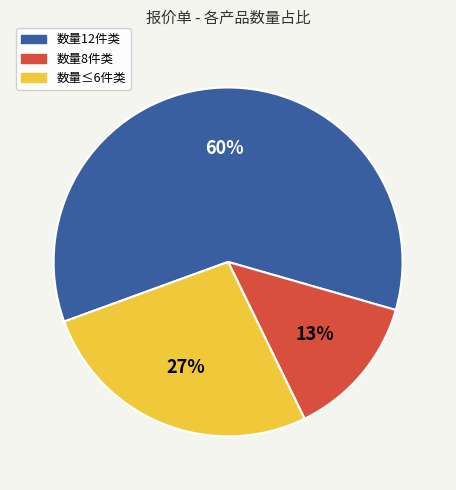

To the nearest percent, what is the difference between the largest and smallest slice percentages?

47%